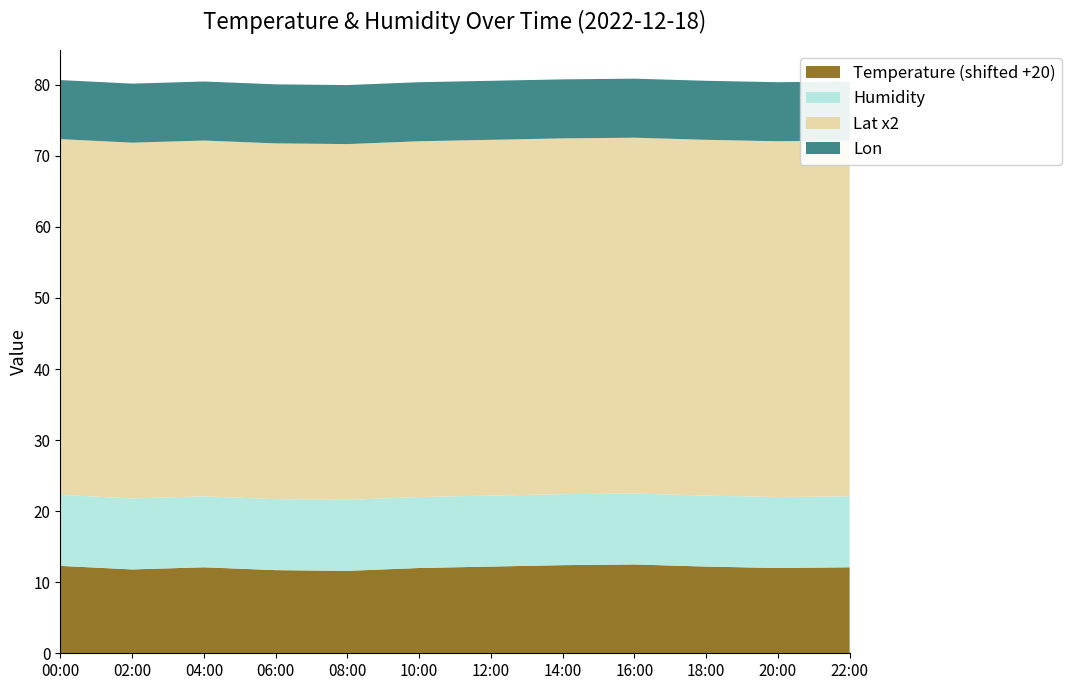

The Temperature (shifted +20) series shows 21.4 at 22:00. True or false?

False